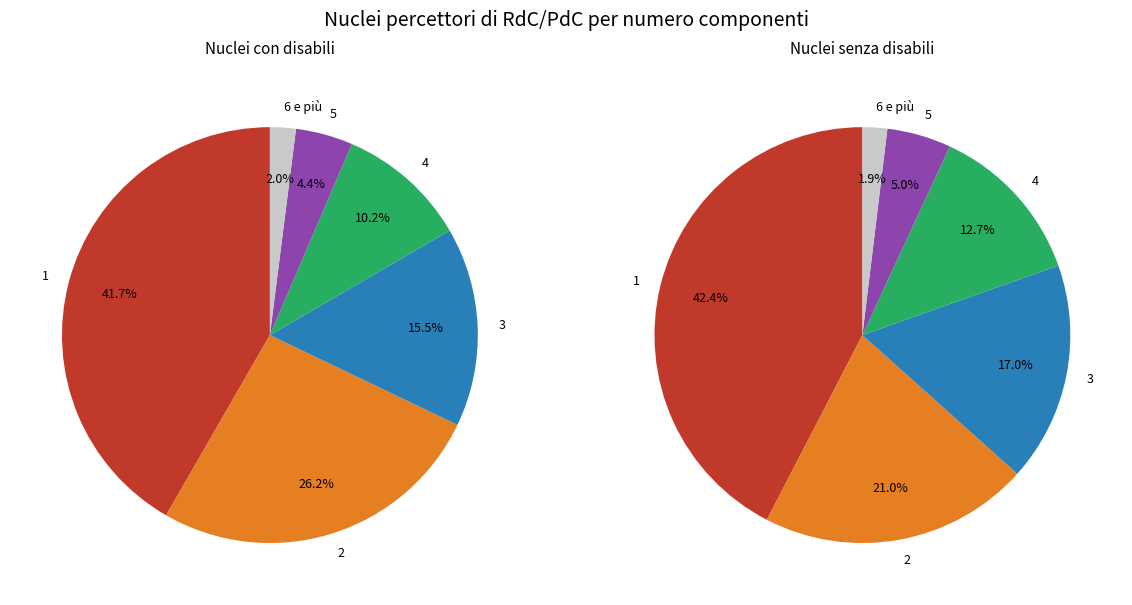

Which slice is the smallest?

6 e più